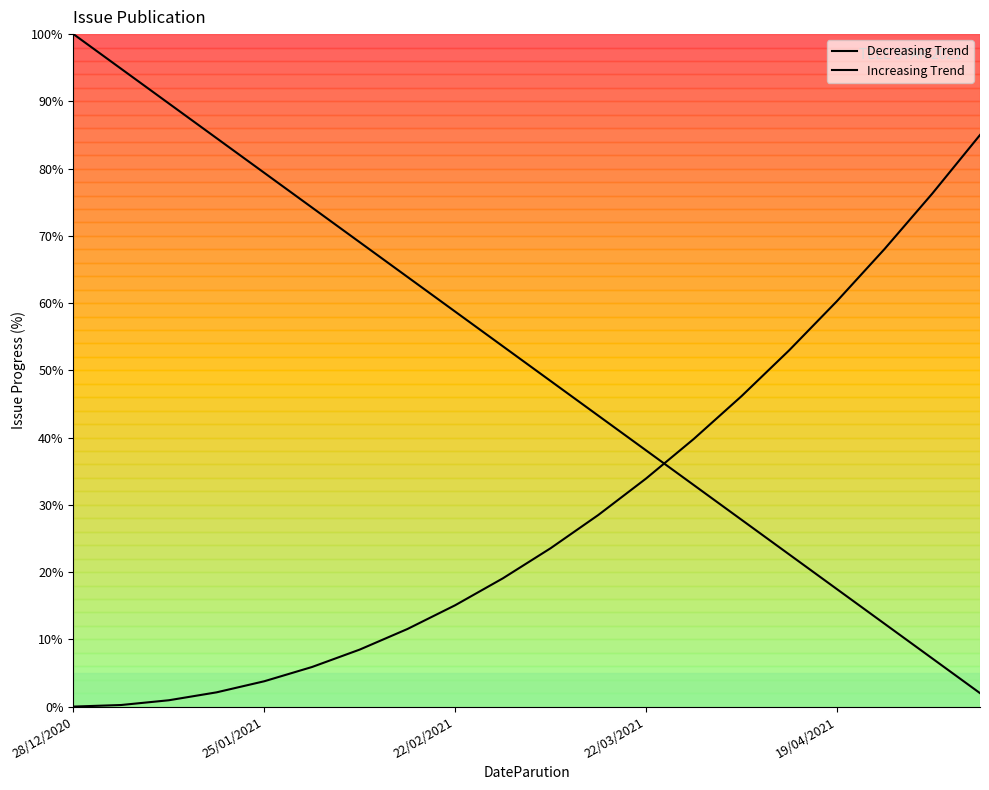

Rank the categories by Decreasing Trend value from lowest to highest.

19, 18, 17, 16, 15, 14, 13, 12, 11, 10, 9, 8, 7, 6, 5, 19/04/2021, 22/03/2021, 22/02/2021, 25/01/2021, 28/12/2020